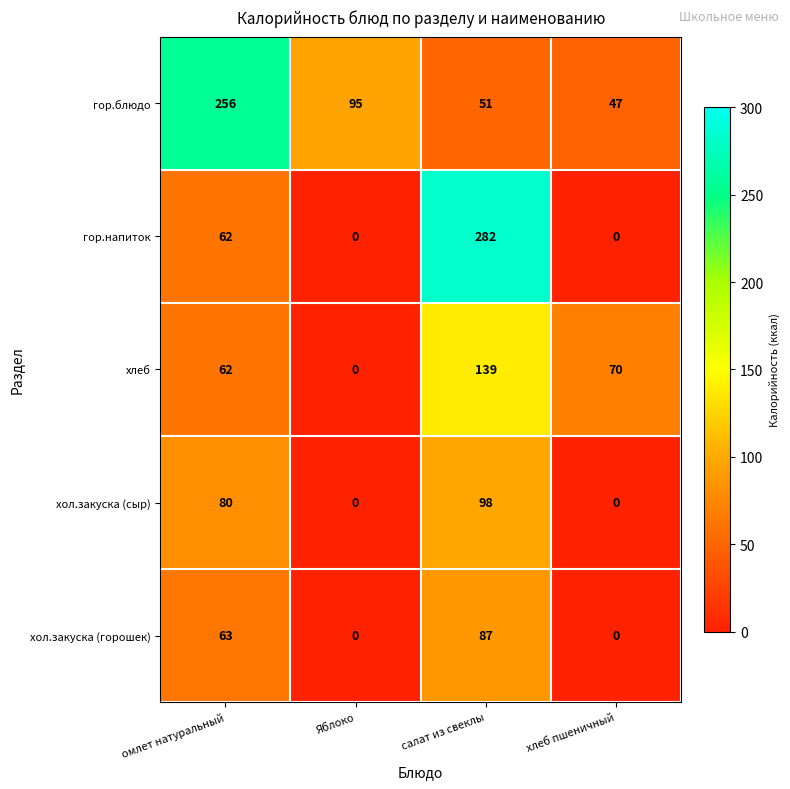

The value of гор.блюдо at хлеб пшеничный is 47. True or false?

True